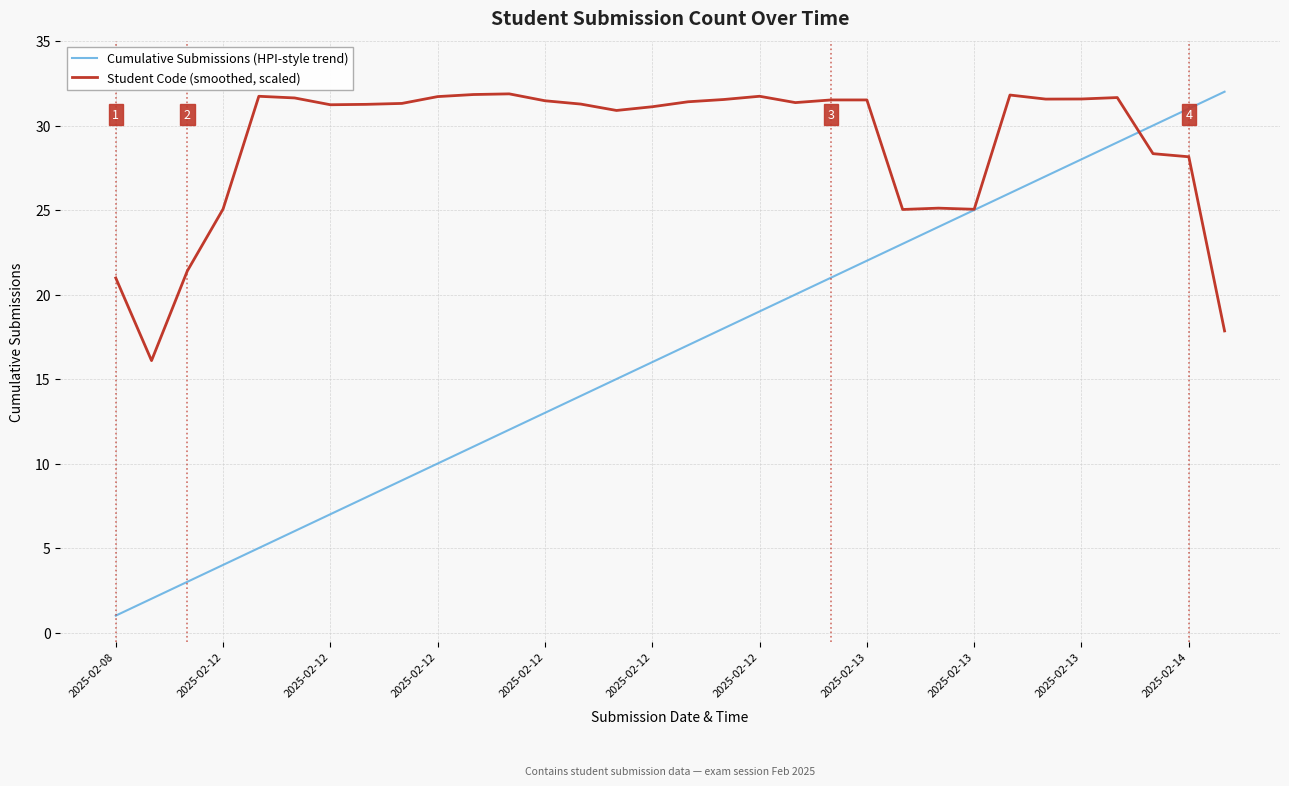

What is the lowest value of the Cumulative Submissions (HPI-style trend) series?

1.0